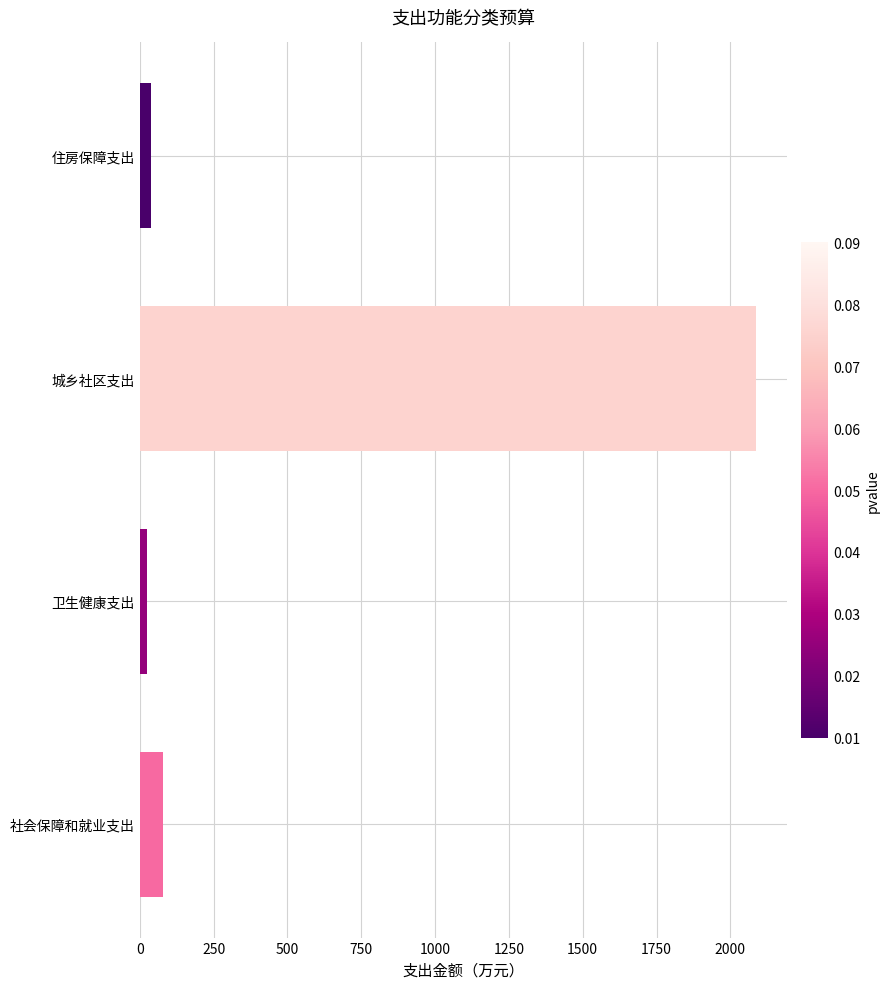

True or false: the data shows 812.8 at 城乡社区支出.

False